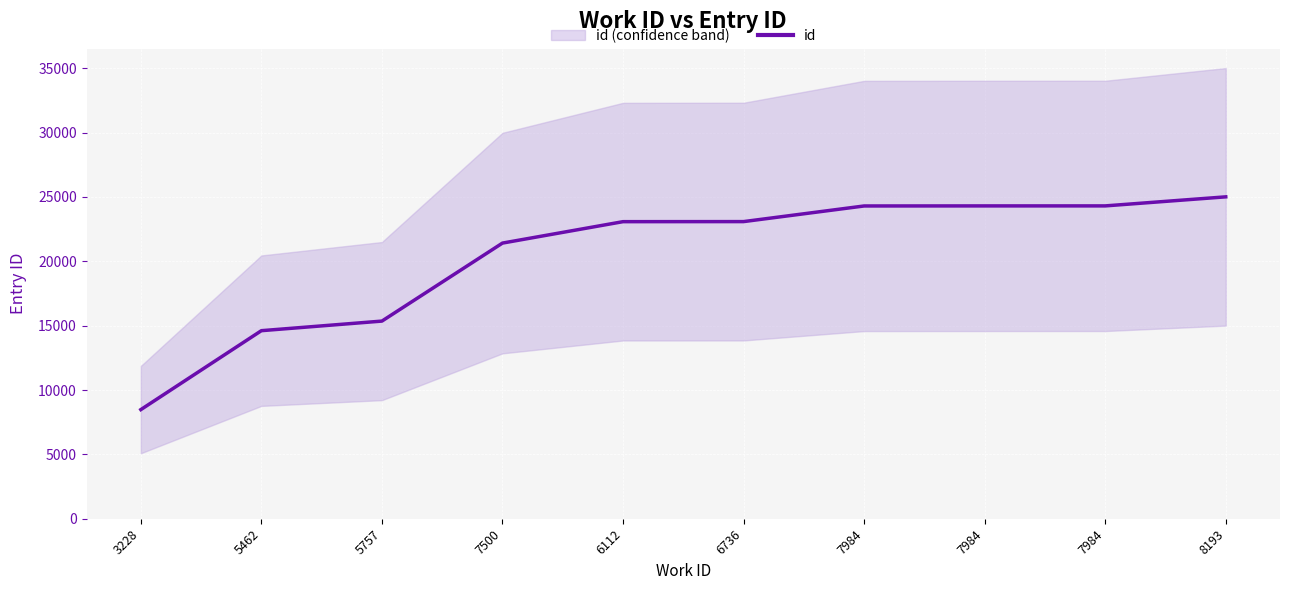

What is the approximate value at 5462, to the nearest 100?

14600